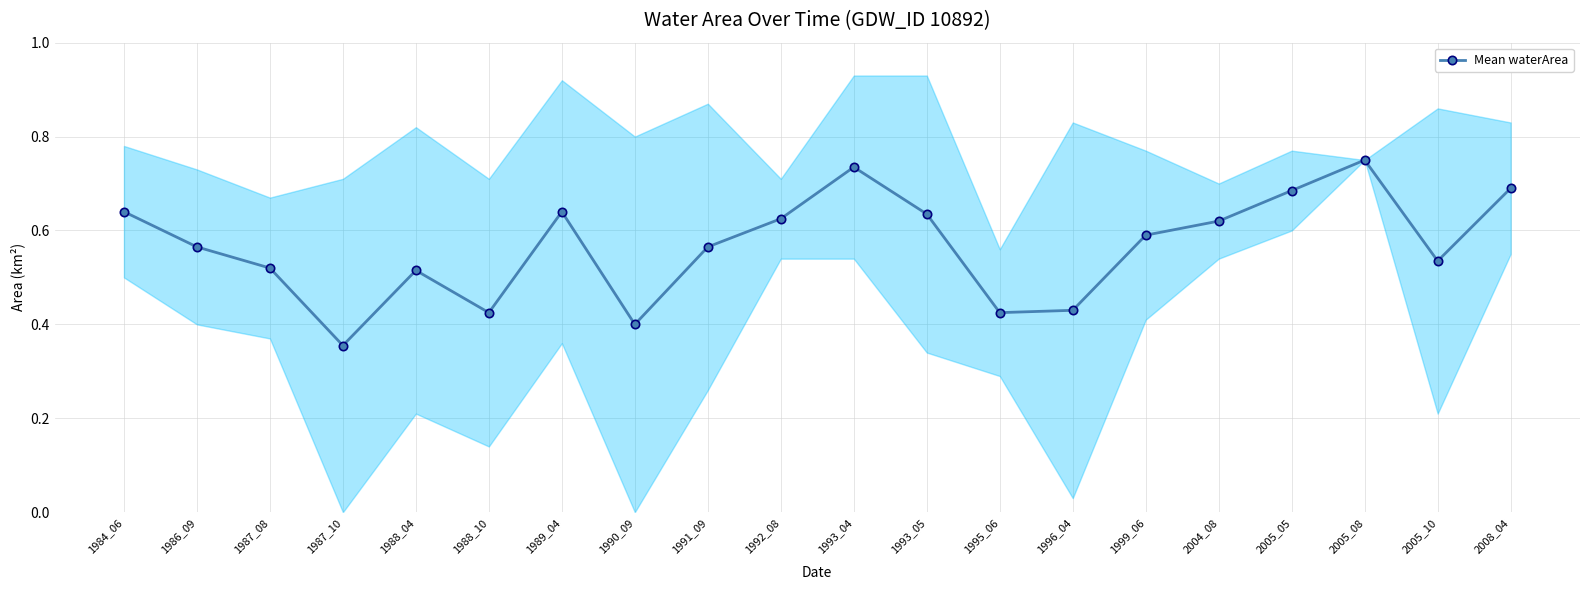

True or false: there are more than 2 points higher than both neighbors.

True